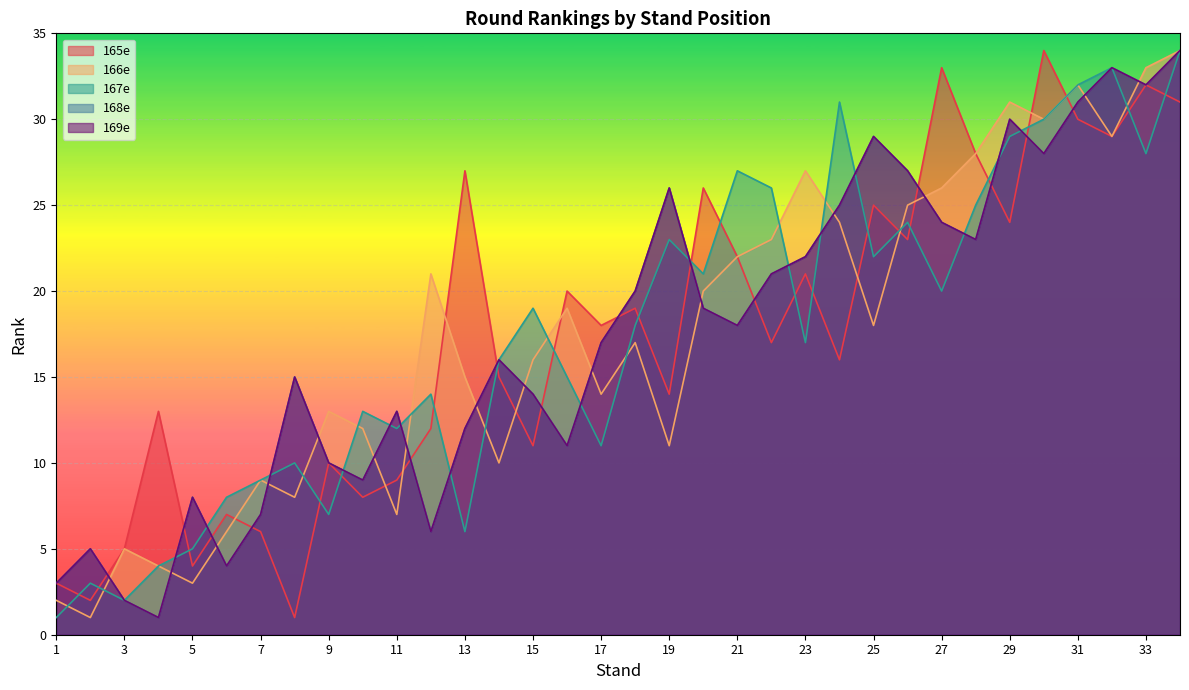

Which category has the highest value in the 169e series?

34